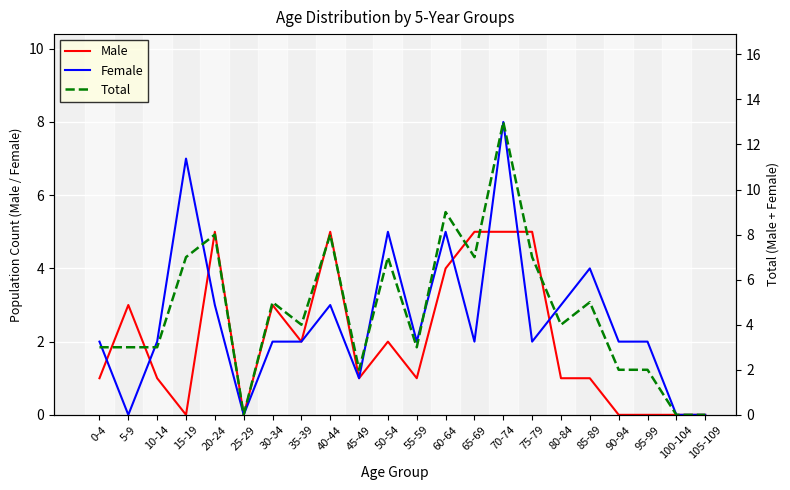

Is it true that Female equals 4 at 85-89?

True